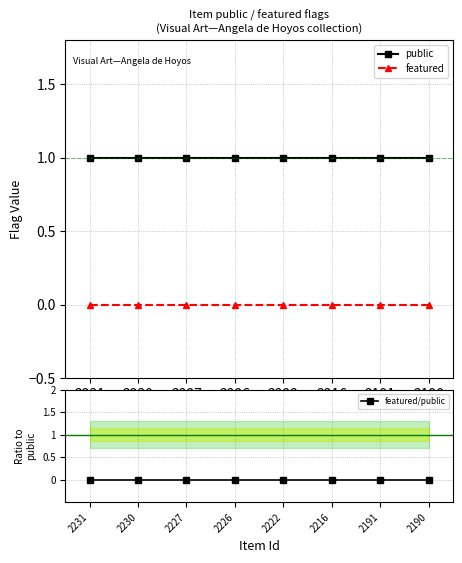

True or false: public and featured/public cross at least once.

False